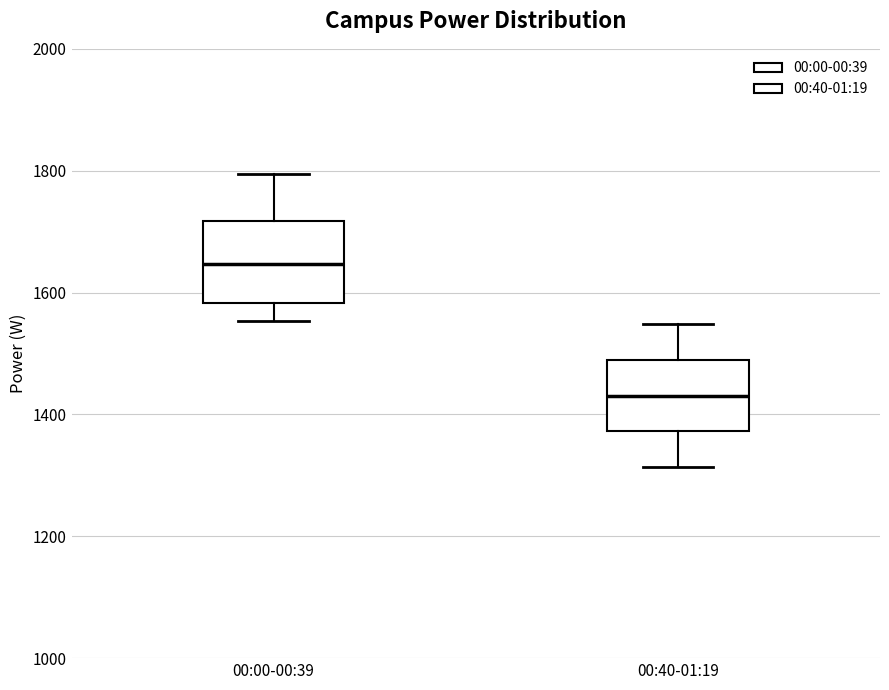

Reading left to right, read every box against the y-axis: the position of its median line, the range the box covers, and the ends of its whiskers. The values are not printed on the chart, so give them approximately, as read against the axis.

00:00-00:39: median 1640, box 1580 to 1720, whiskers 1560 to 1800
00:40-01:19: median 1440, box 1380 to 1480, whiskers 1320 to 1540